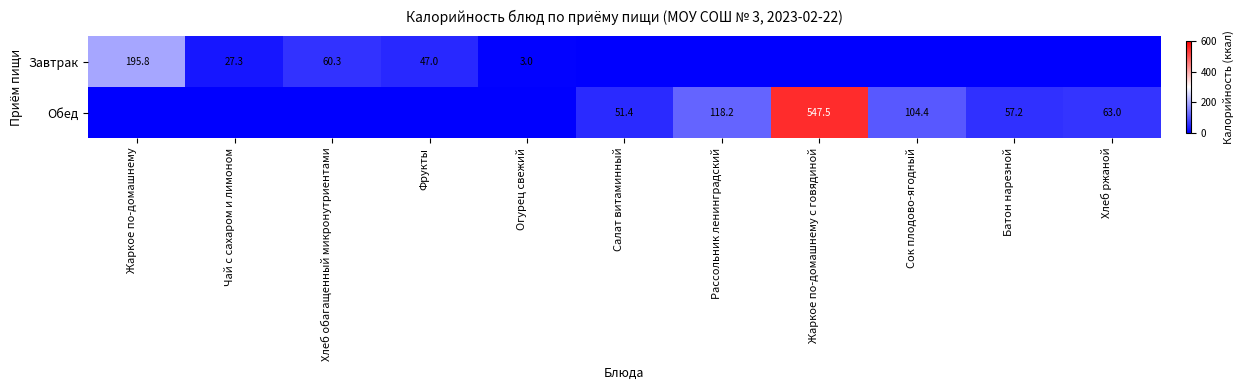

True or false: Завтрак has a value of 47.0 at Фрукты.

True